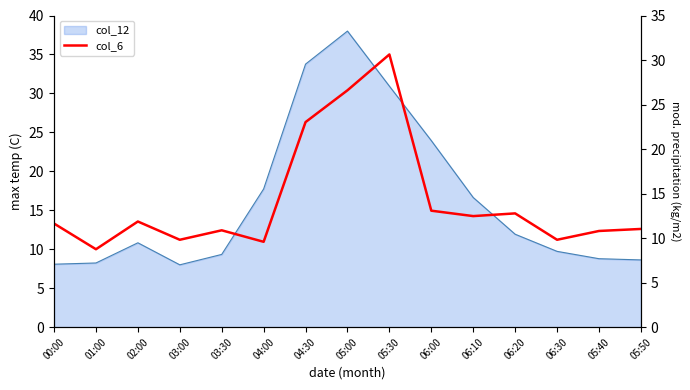

What value does the data have at 06:10?

14.3